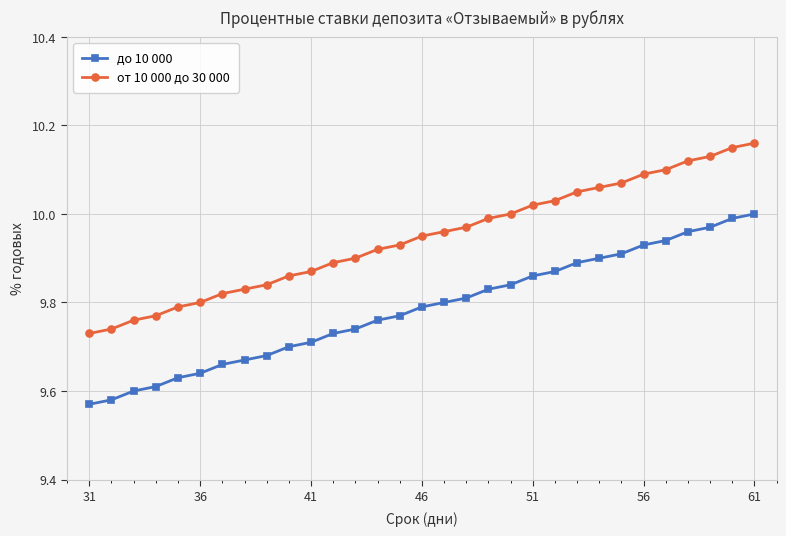

What is the sum of all до 10 000 values?

303.3